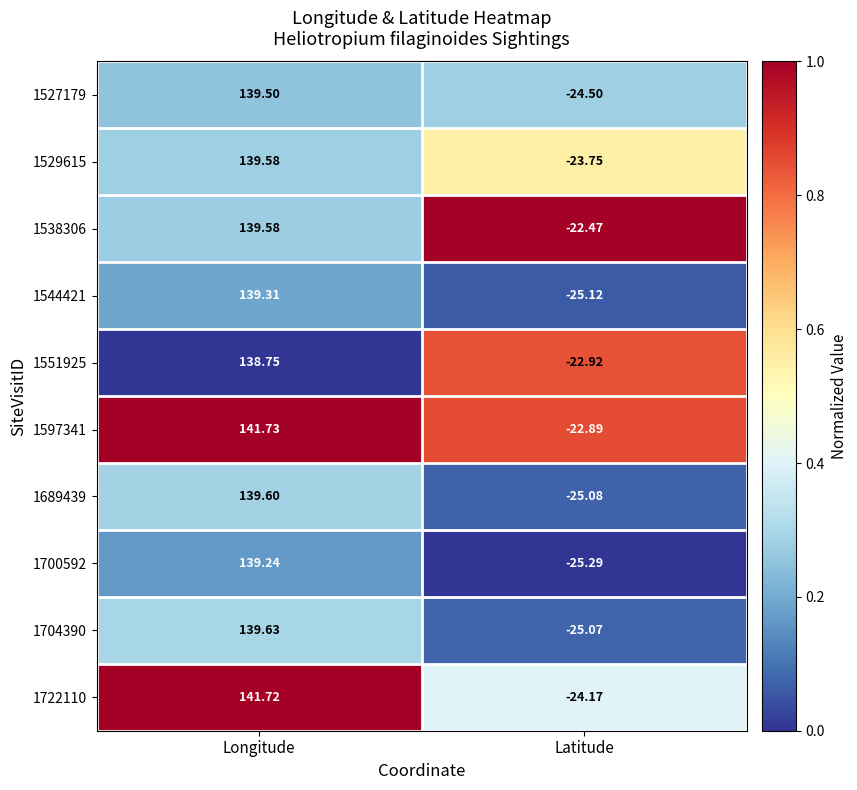

What is the total value across all series at Longitude?

1398.6